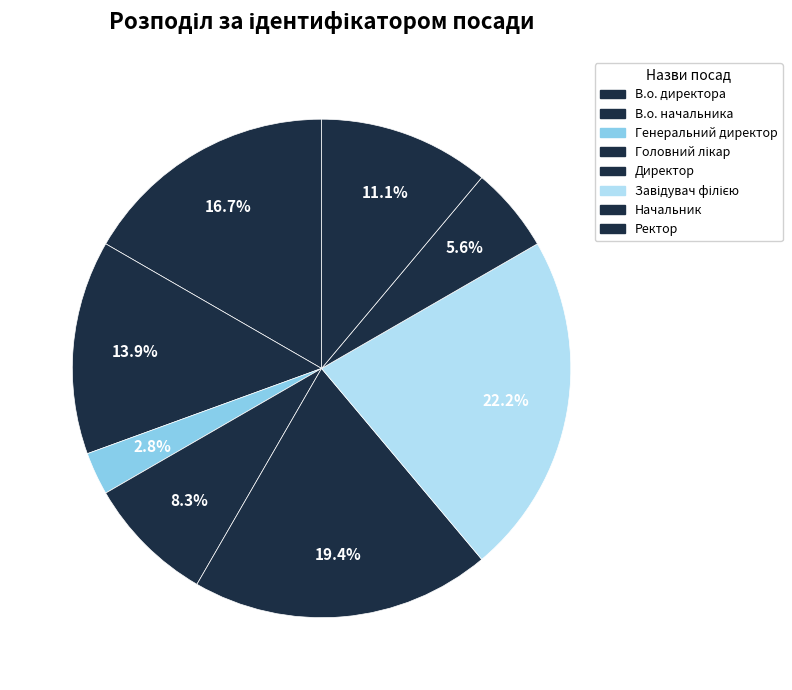

Count the number of slices in the pie.

8